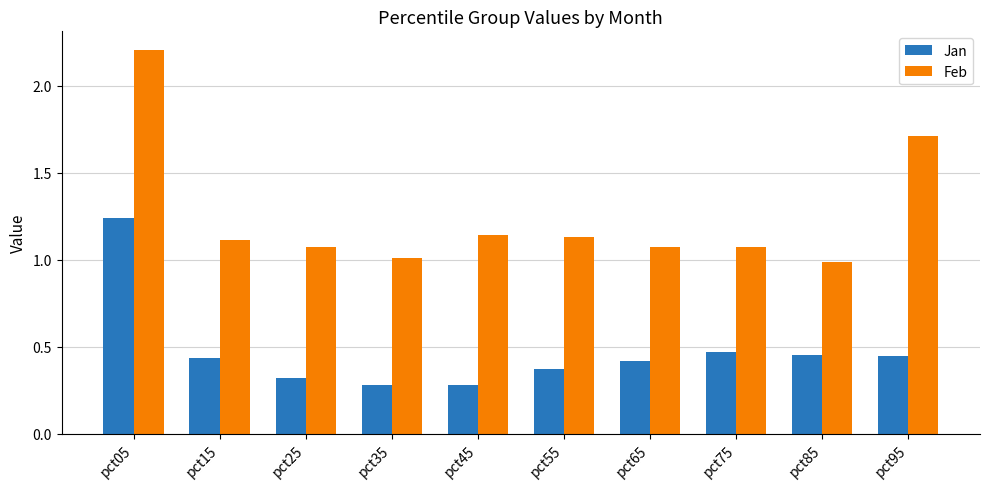

What is the difference between the highest and lowest values at pct35?

0.7